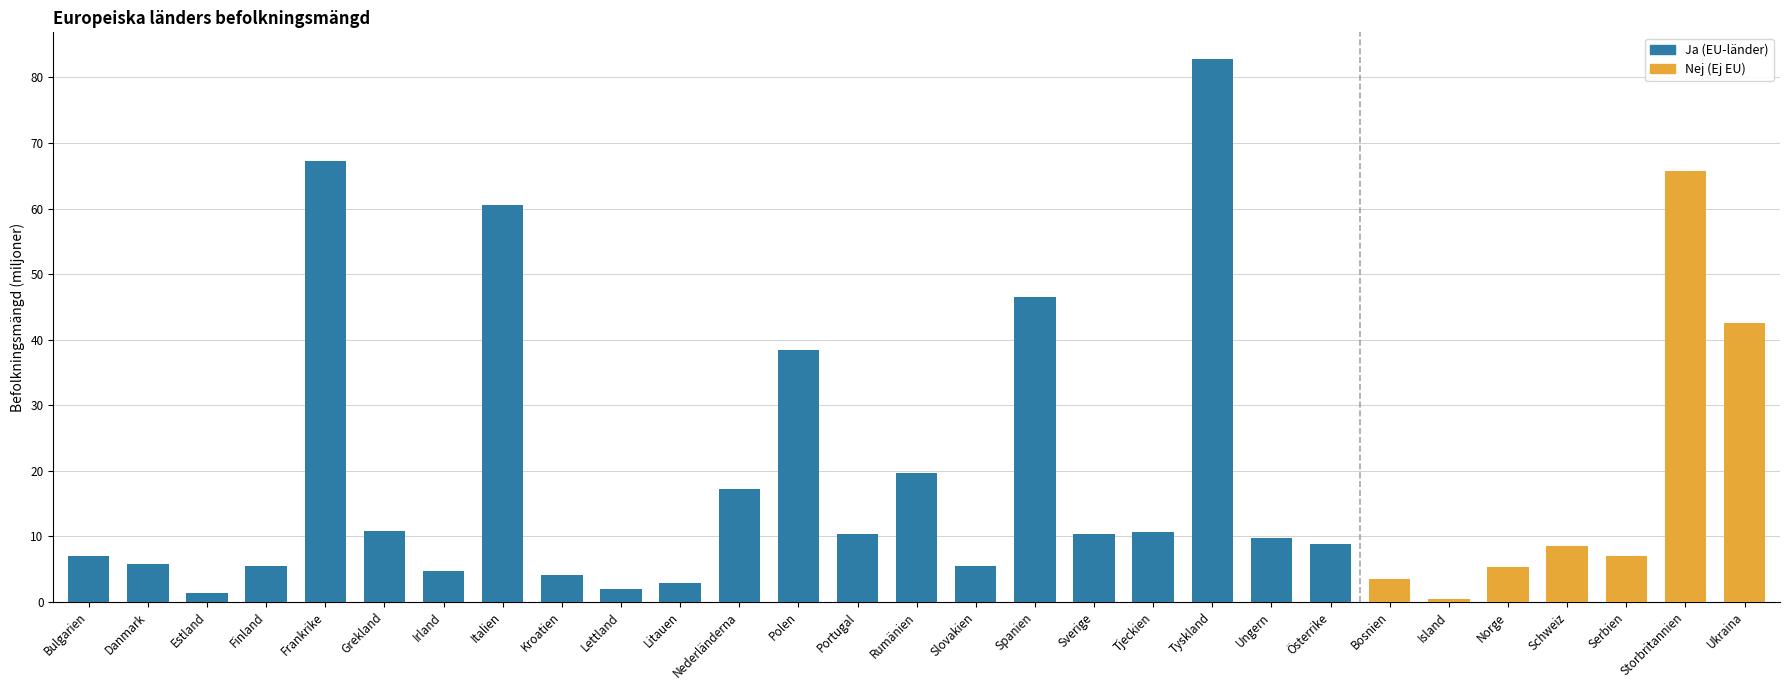

At which label does the data first exceed 10?

Frankrike